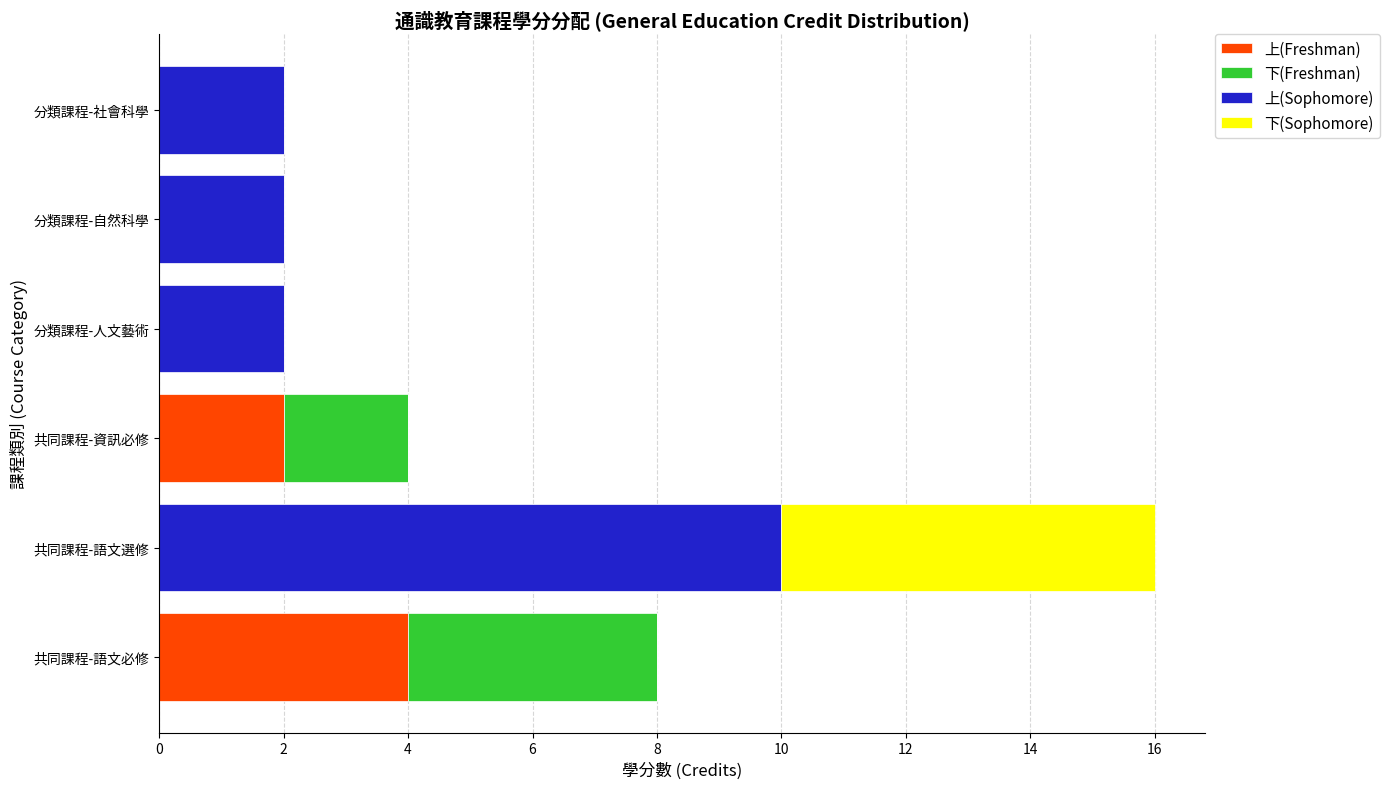

At which category is the sum across all series the highest?

共同課程-語文選修